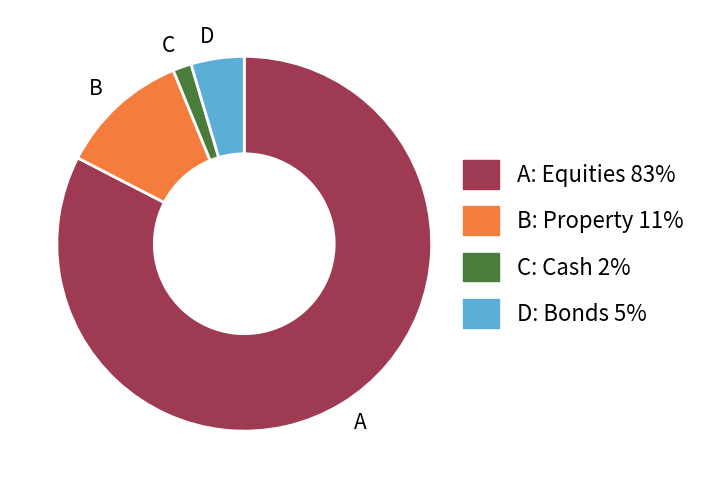

Is it true that C is 2% of the pie?

True